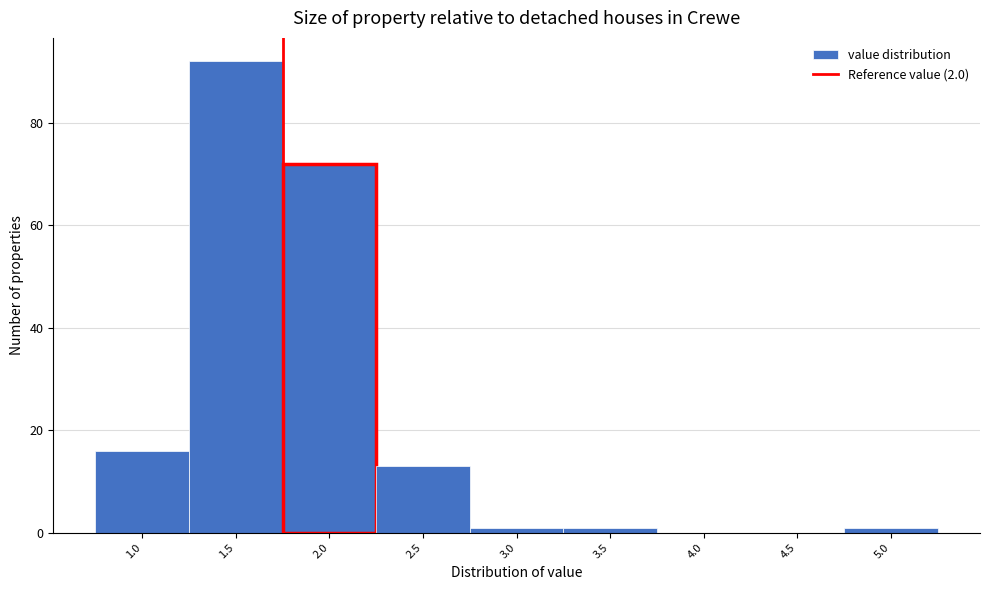

Reading right to left, transcribe all the data shown in this chart.

5.0=1	4.5=0	4.0=0	3.5=1	3.0=1	2.5=13	2.0=72	1.5=92	1.0=16